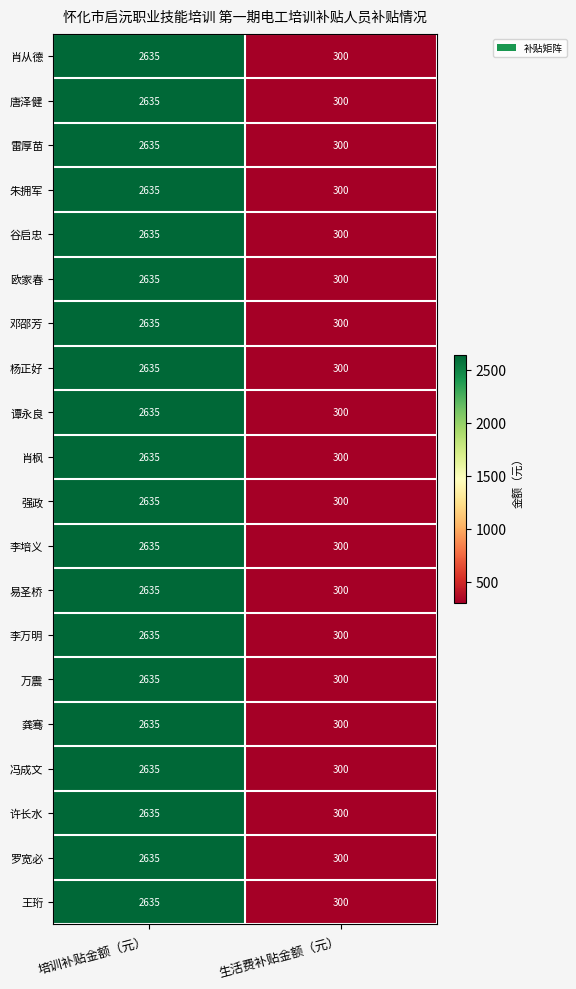

What is the sum of all 杨正好 values?

2935